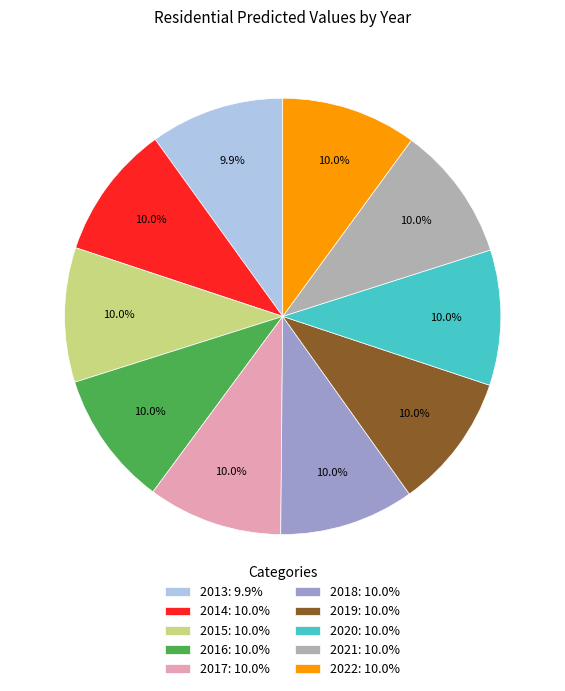

What is the ratio of the value at 2018: 10.0% to the value at 2015: 10.0%?

1.0